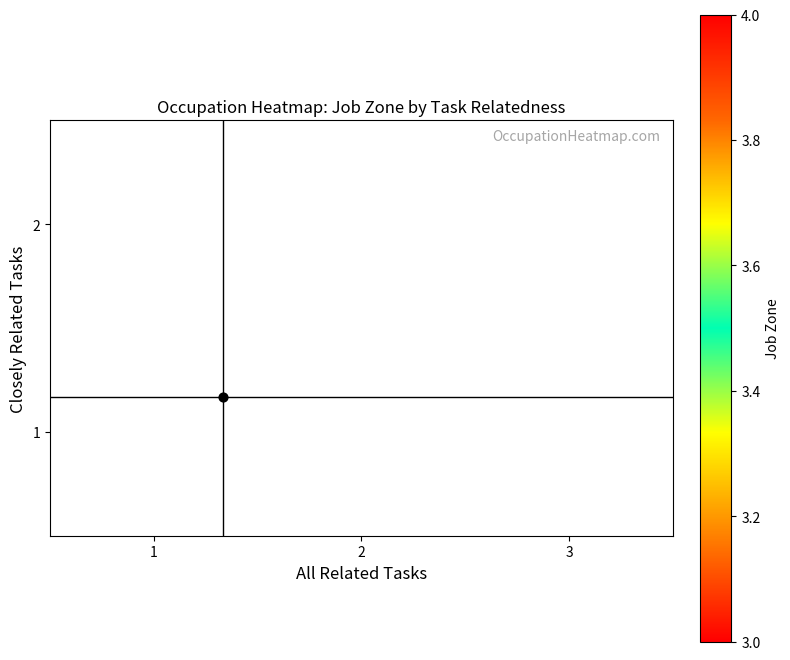

Is it true that job_zone equals 3 at 3?

True